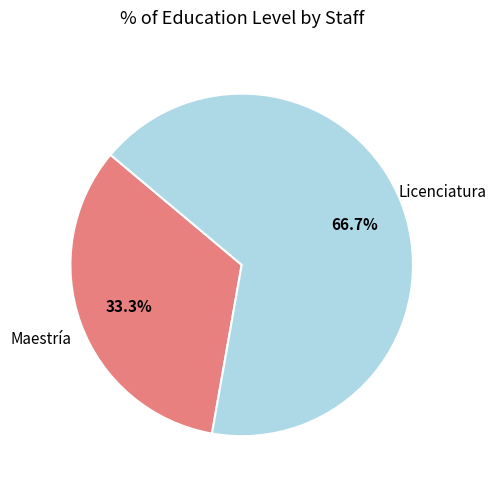

What is the largest slice in the pie chart?

Licenciatura